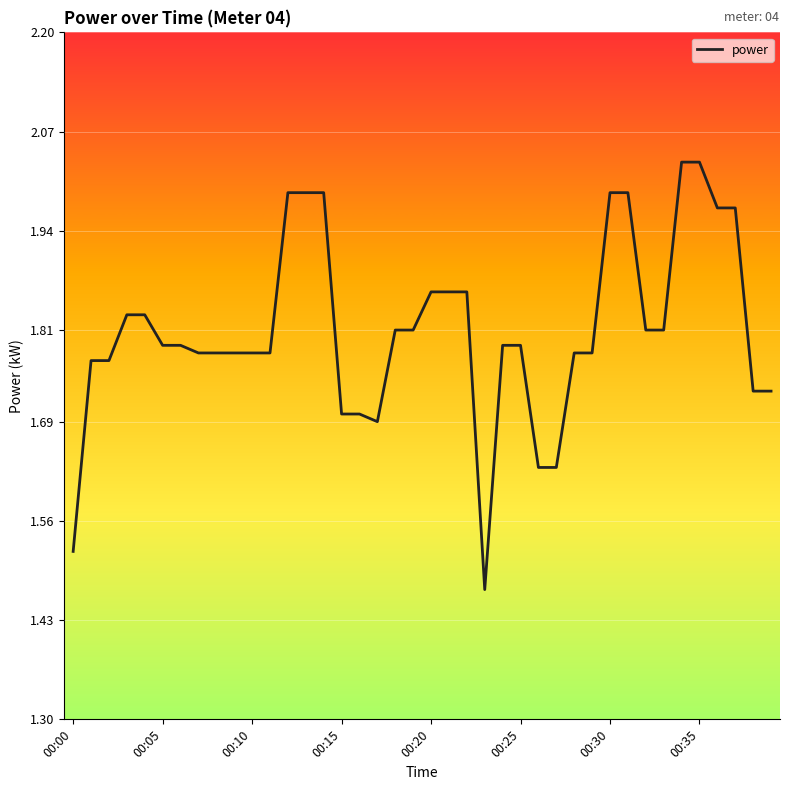

What is the difference between the maximum and minimum values?

0.6